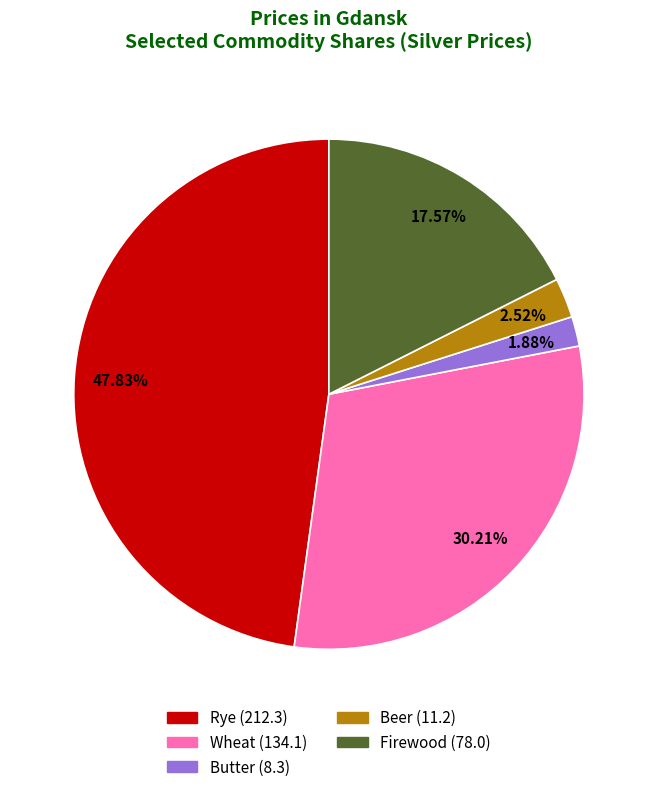

Rank the categories by value from highest to lowest.

Rye, Wheat, Firewood, Beer, Butter